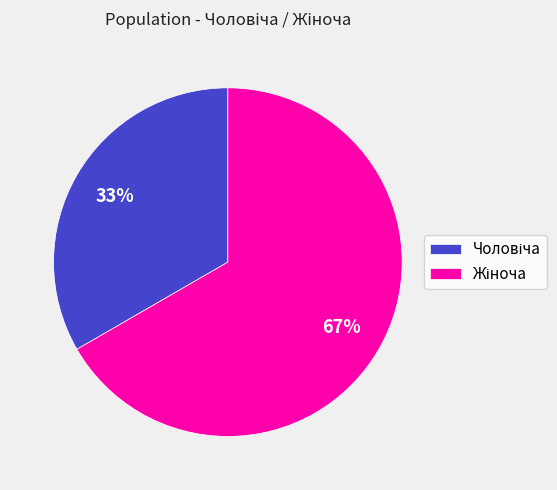

Is there a majority slice in this chart?

Yes